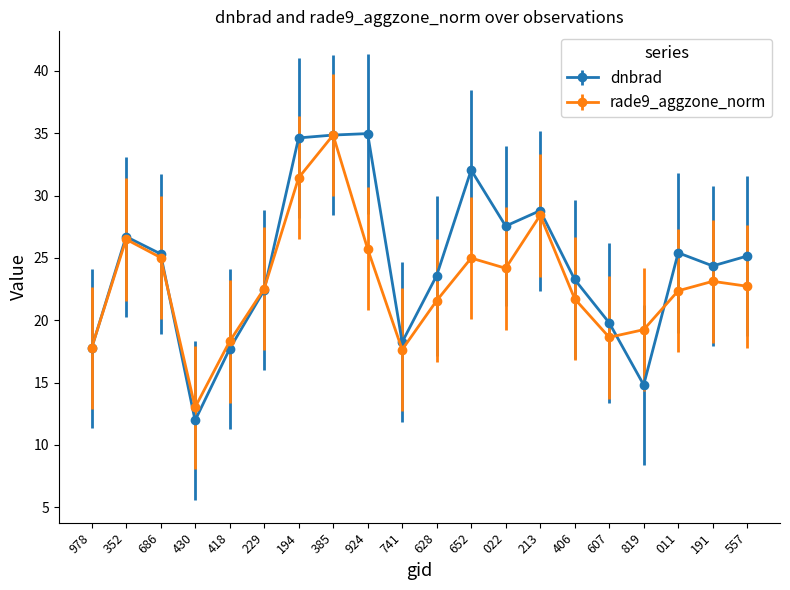

What is the maximum value shown in the chart?

35.0